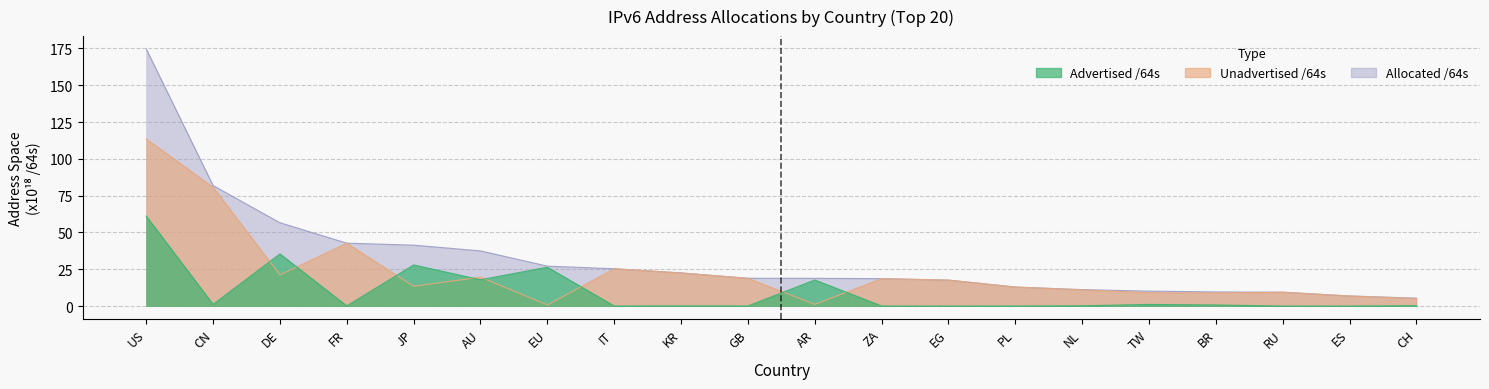

At which category does Advertised /64s (E18) reach its first local valley?

CN